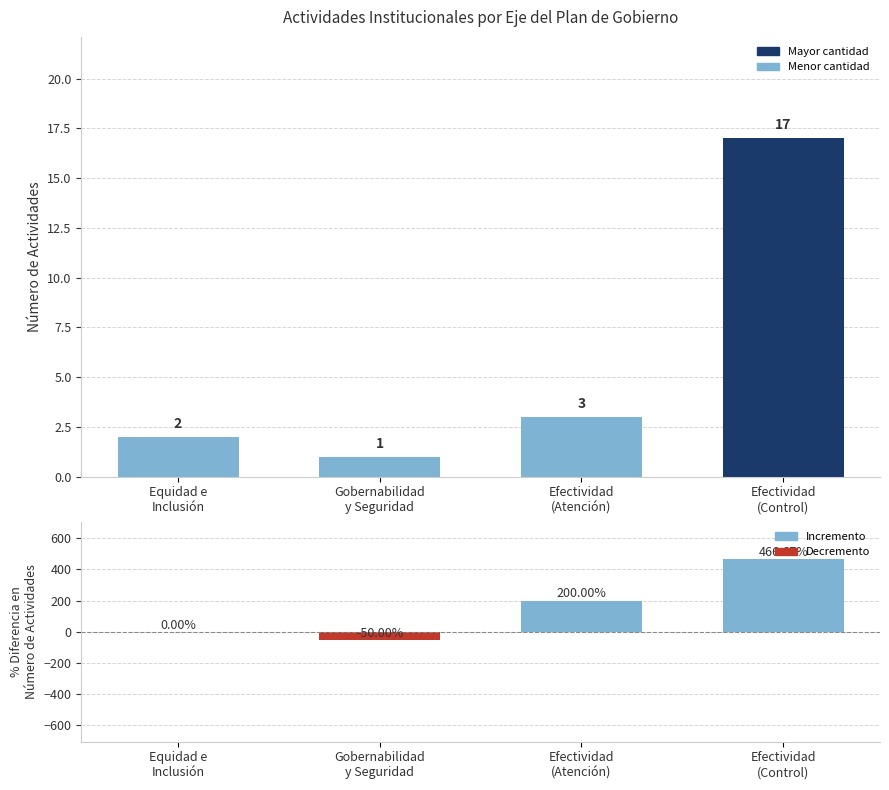

Reading right to left, what are all the values shown in this chart?

Número de Actividades: Efectividad
(Control)=17.0	Efectividad
(Atención)=3.0	Gobernabilidad
y Seguridad=1.0	Equidad e
Inclusión=2.0
% Diferencia en Actividades: Efectividad
(Control)=466.7	Efectividad
(Atención)=200.0	Gobernabilidad
y Seguridad=-50.0	Equidad e
Inclusión=0.0